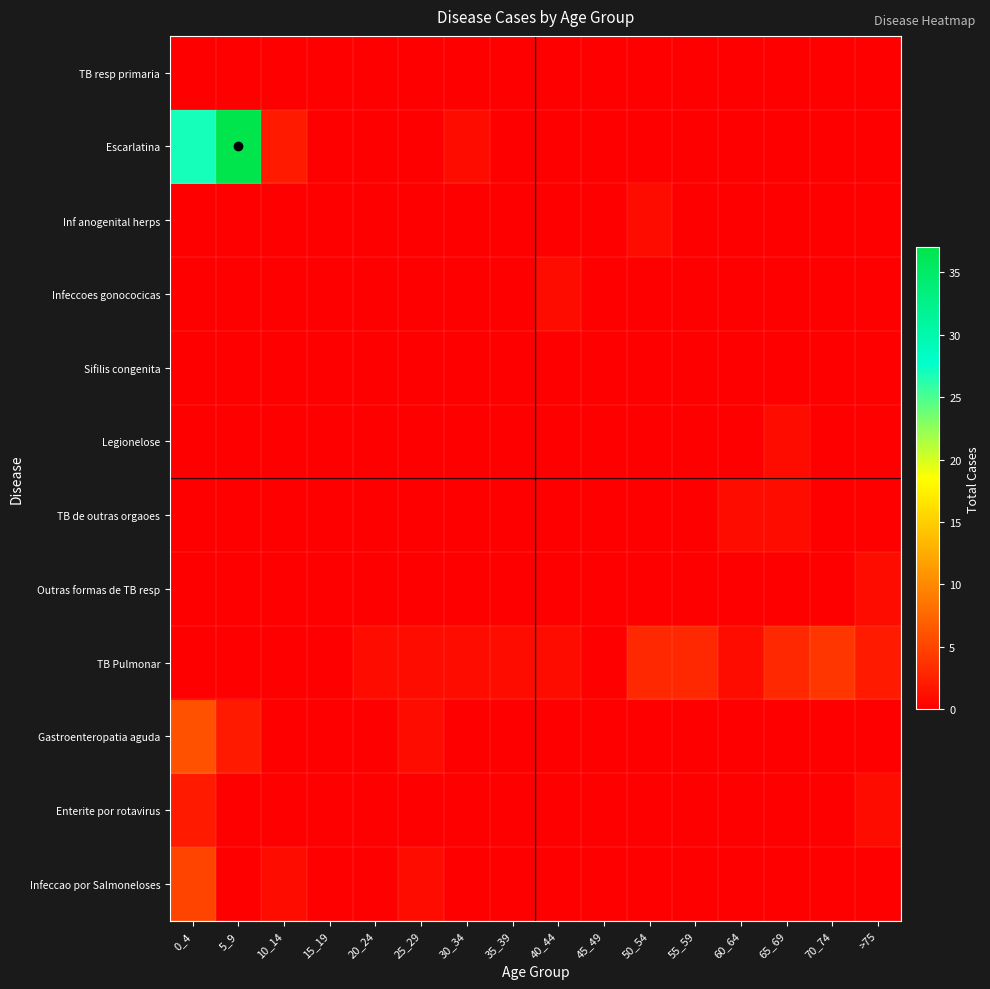

Which has a higher value, 40_44 or >75?

40_44